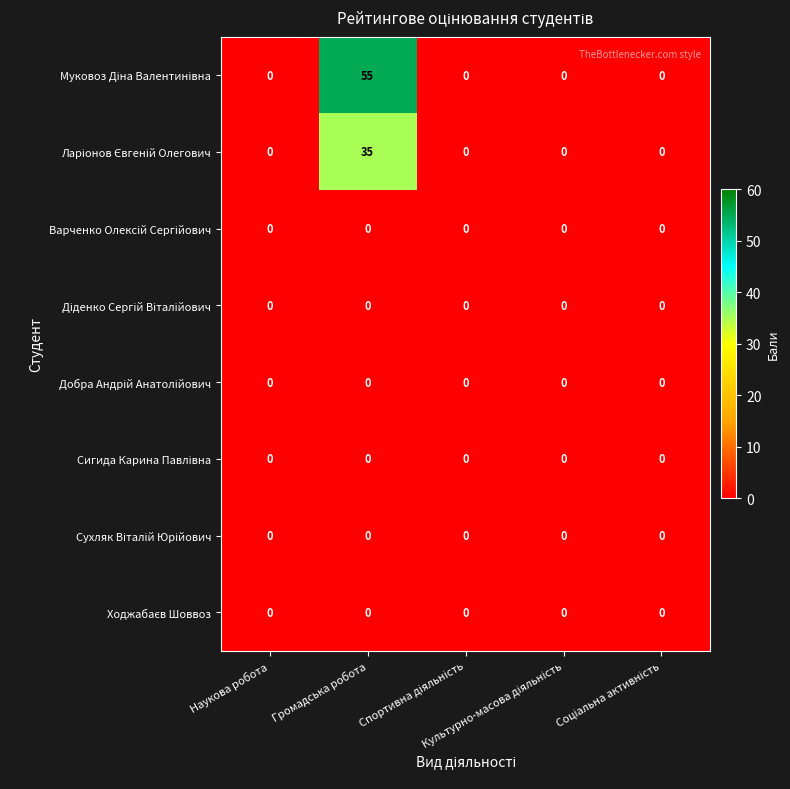

What is the greatest value displayed?

55